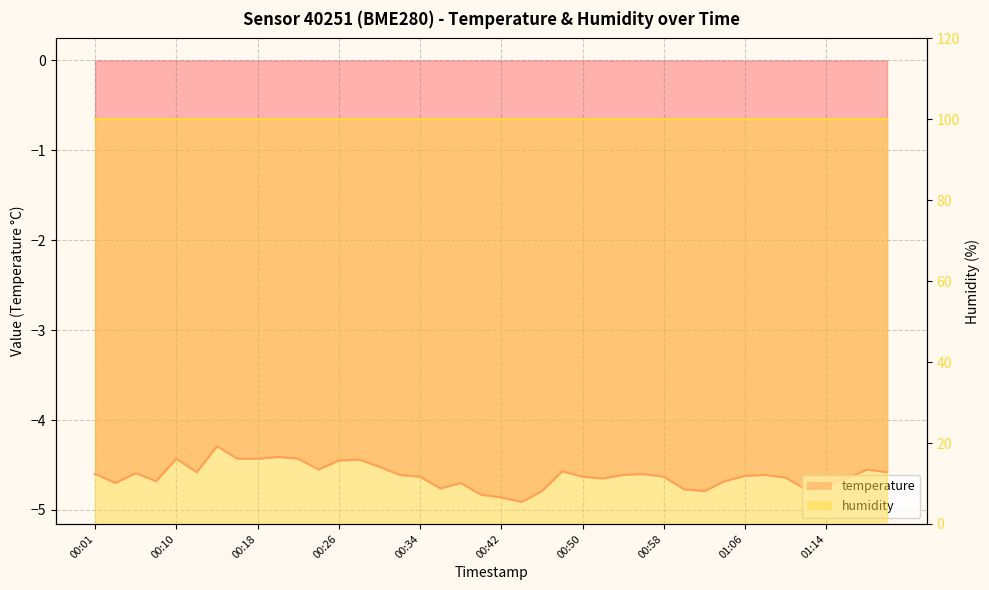

Which label corresponds to the smallest value in the chart?

00:44